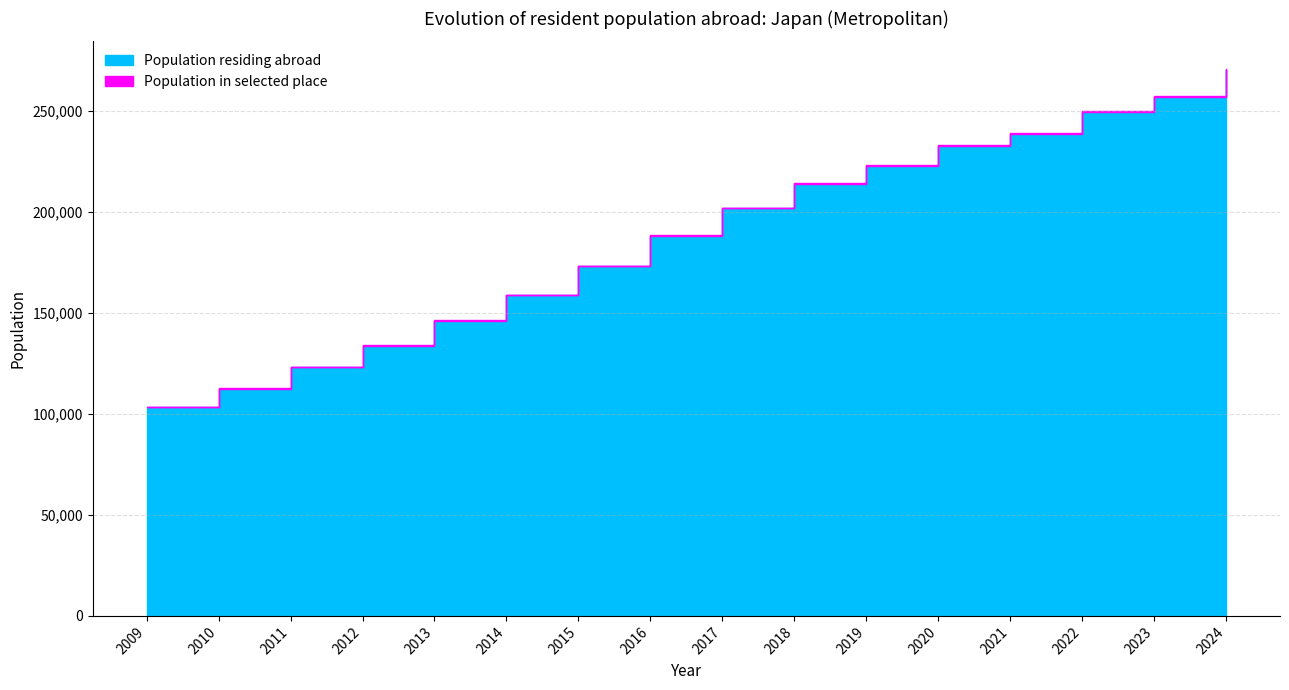

True or false: Population in selected place and Population residing abroad intersect in this chart.

False